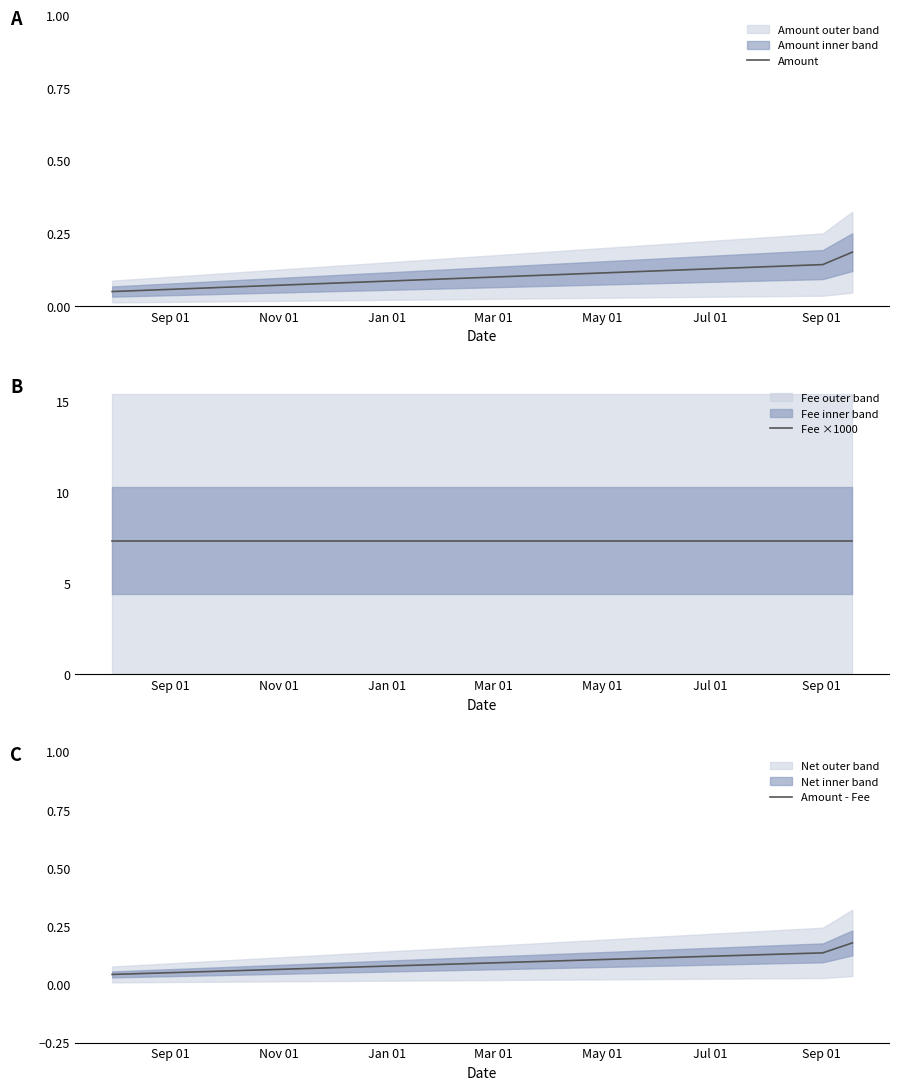

Does the chart display data point markers on the line(s)?

No